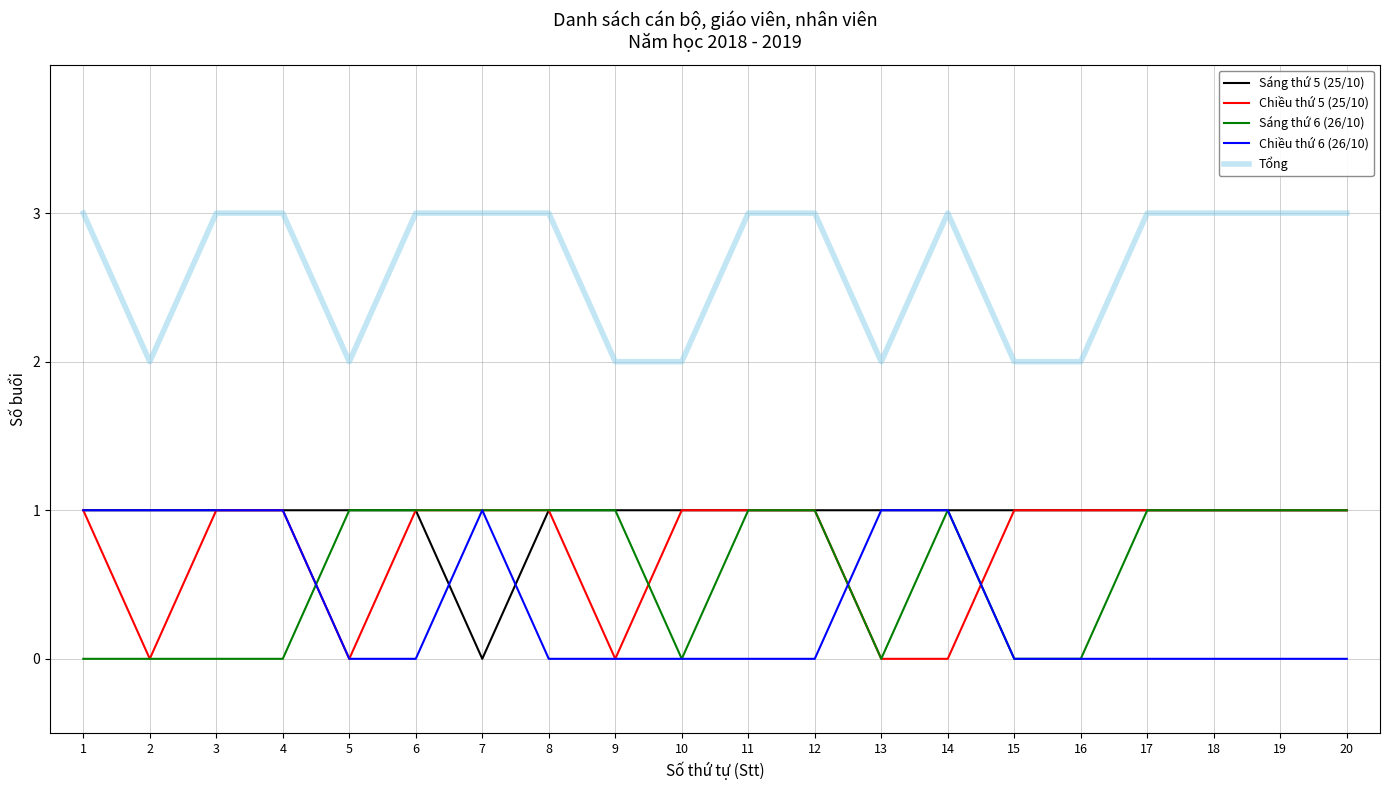

True or false: Sáng thứ 6 (26/10) and Tổng cross at least once.

False